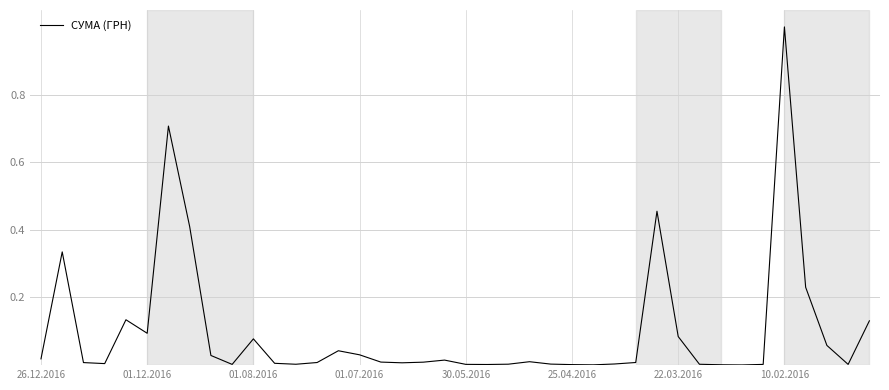

What is the maximum value shown in the chart?

1.0